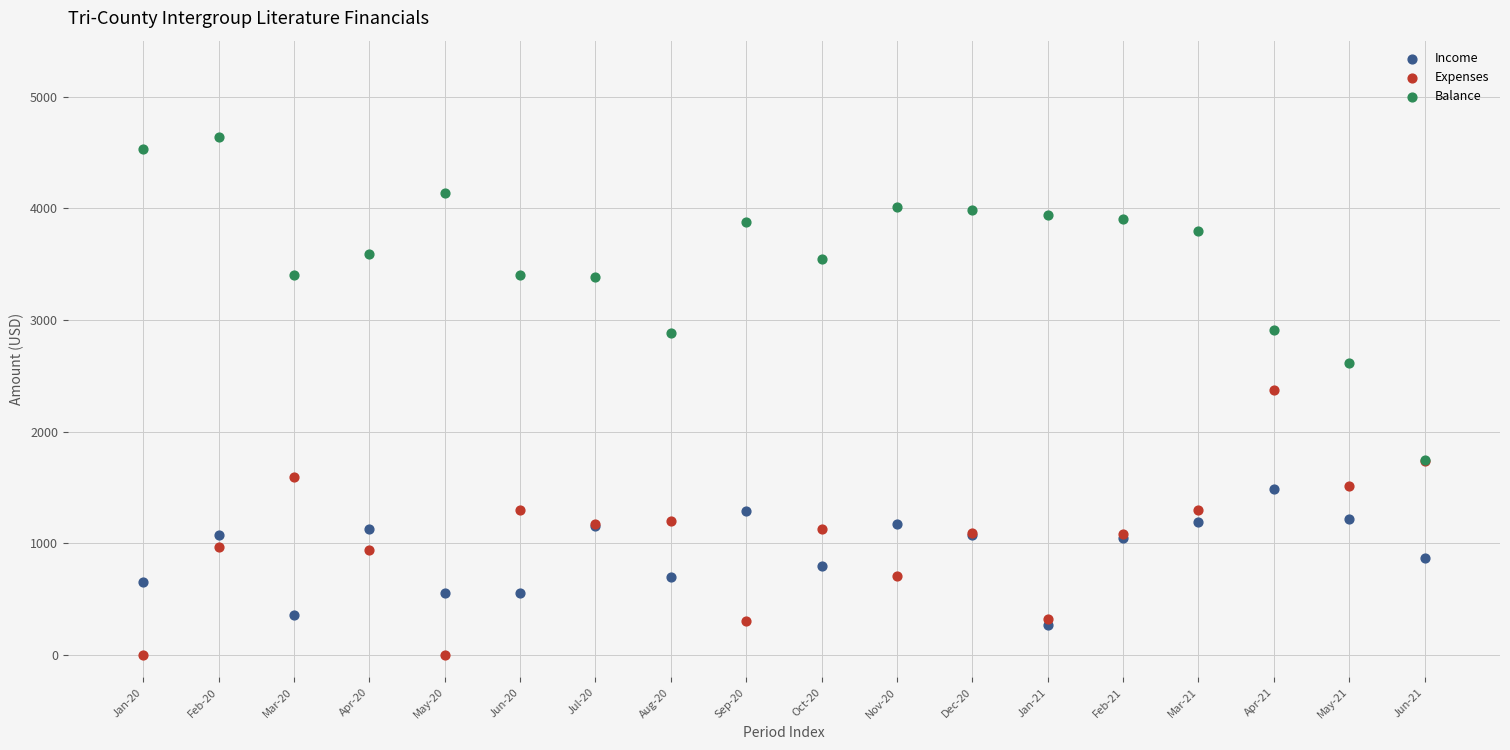

What are all the series names shown in the legend?

Income, Expenses, Balance